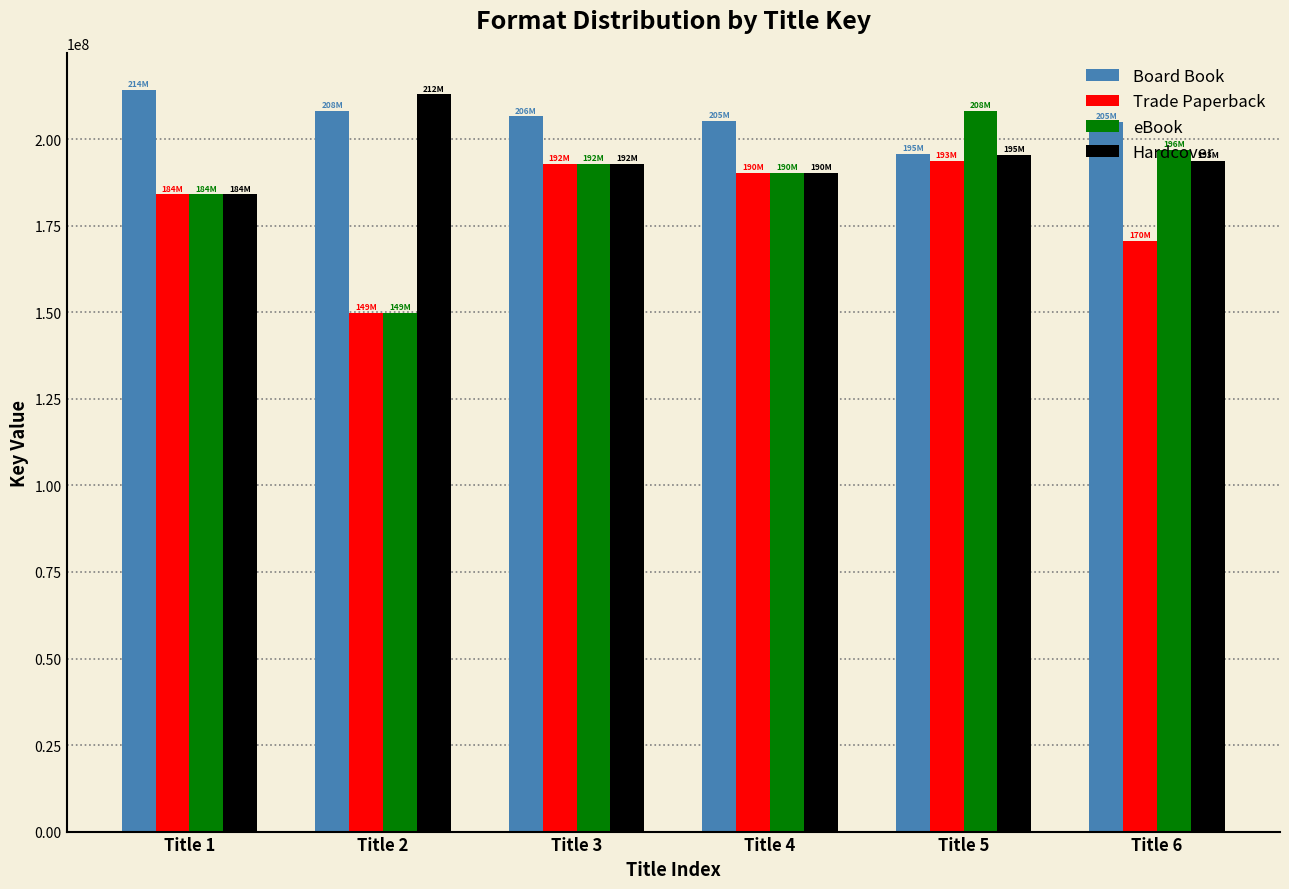

How many series are shown in this chart?

4